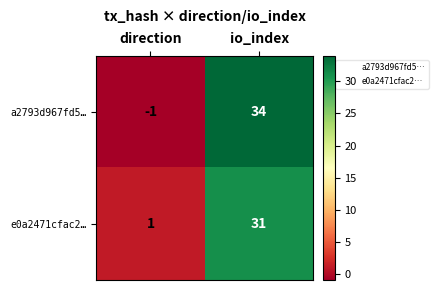

Rank the series by their average value, from highest to lowest.

a2793d967fd5…, e0a2471cfac2…